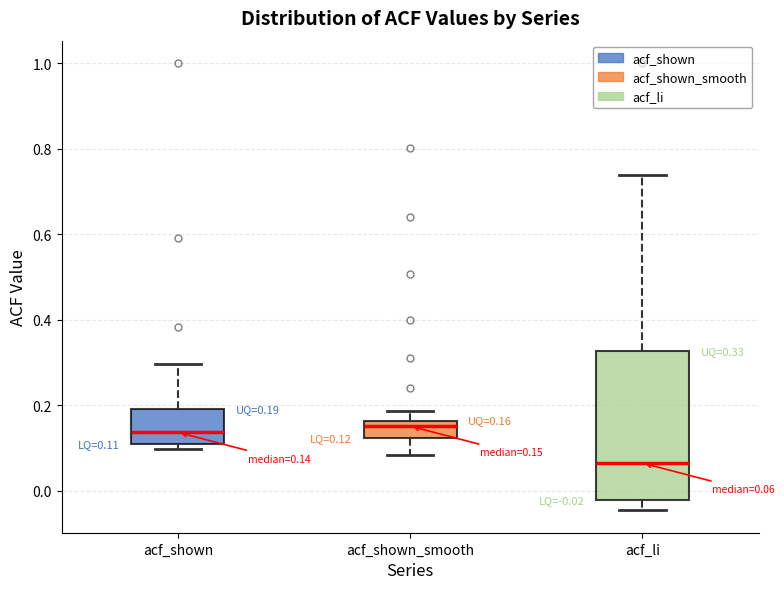

Which box has the lowest median line?

acf_li